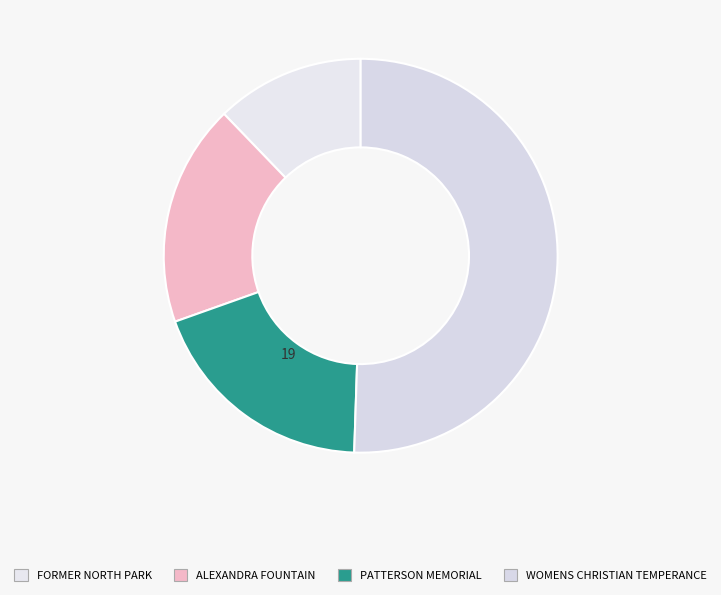

What is the largest slice in the pie chart?

WOMENS CHRISTIAN TEMPERANCE UNION DRINKING FOUNTAIN